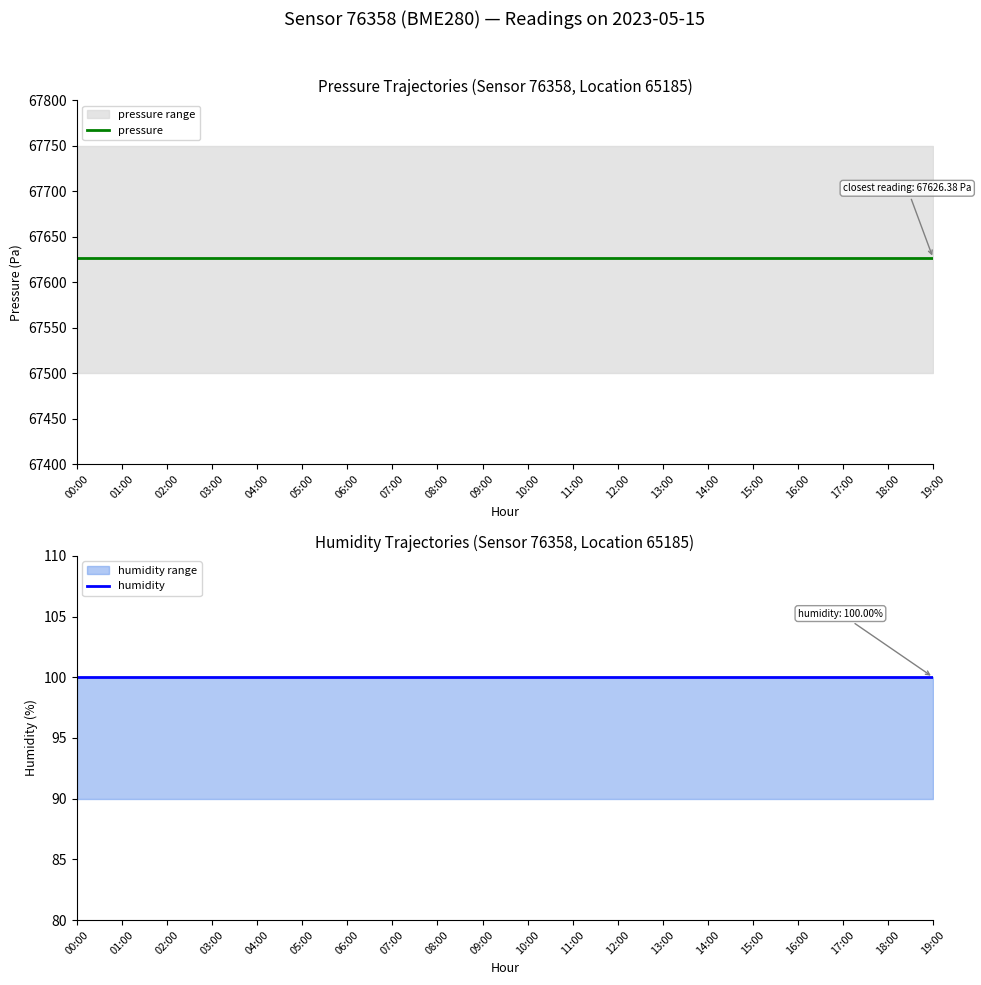

Which series has the largest total across all categories?

pressure